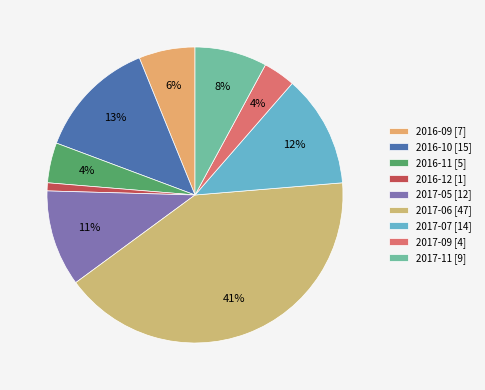

How many slices are in this pie chart?

9